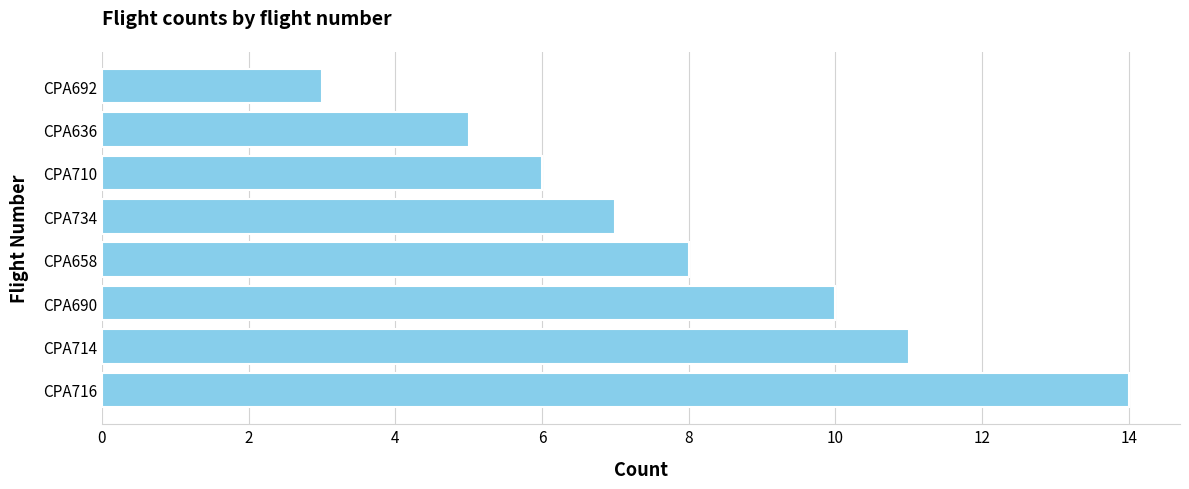

List the labels in order of value, smallest first.

CPA692, CPA636, CPA710, CPA734, CPA658, CPA690, CPA714, CPA716